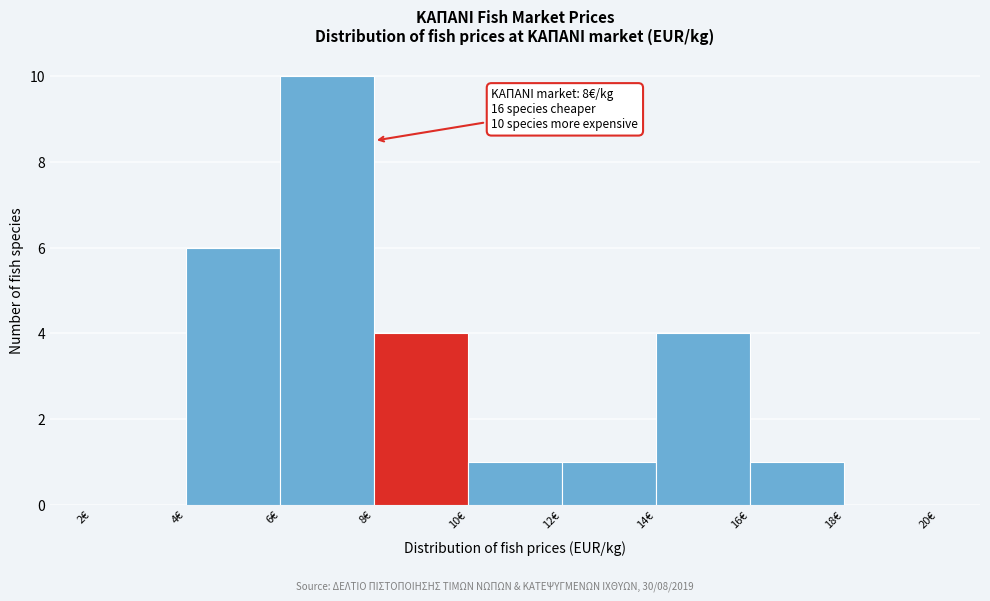

Over which range of the x-axis is the bar tallest?

6 to 8